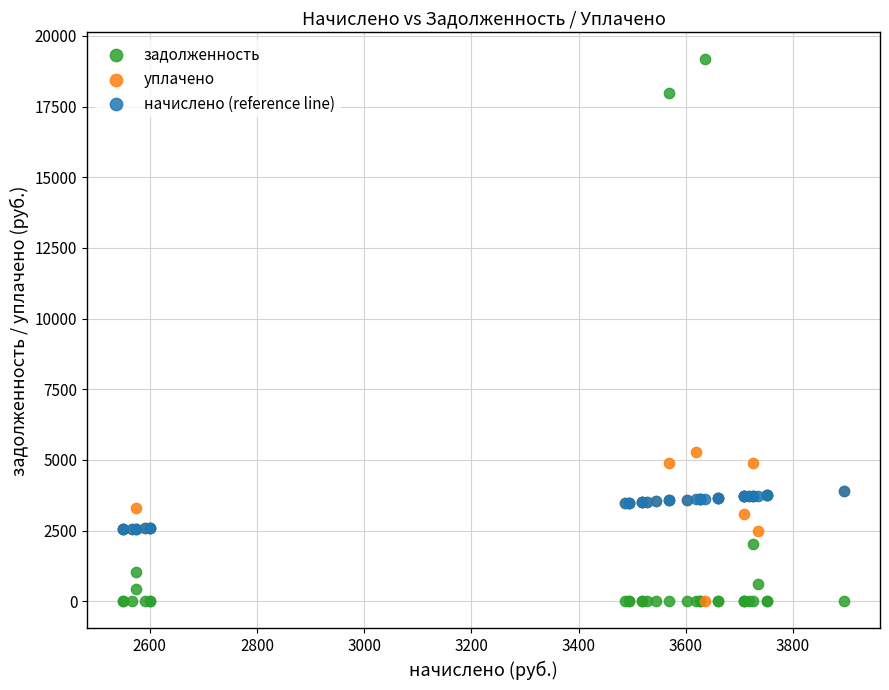

In the задолженность series, what Y value is closest to 9583?

2015.0